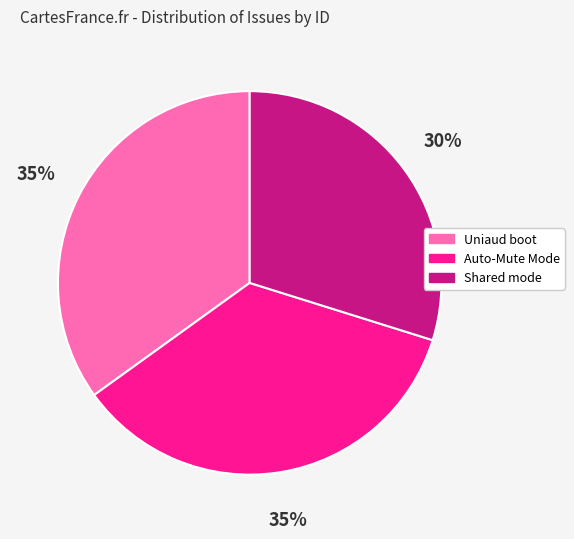

Does any single category account for the majority?

No